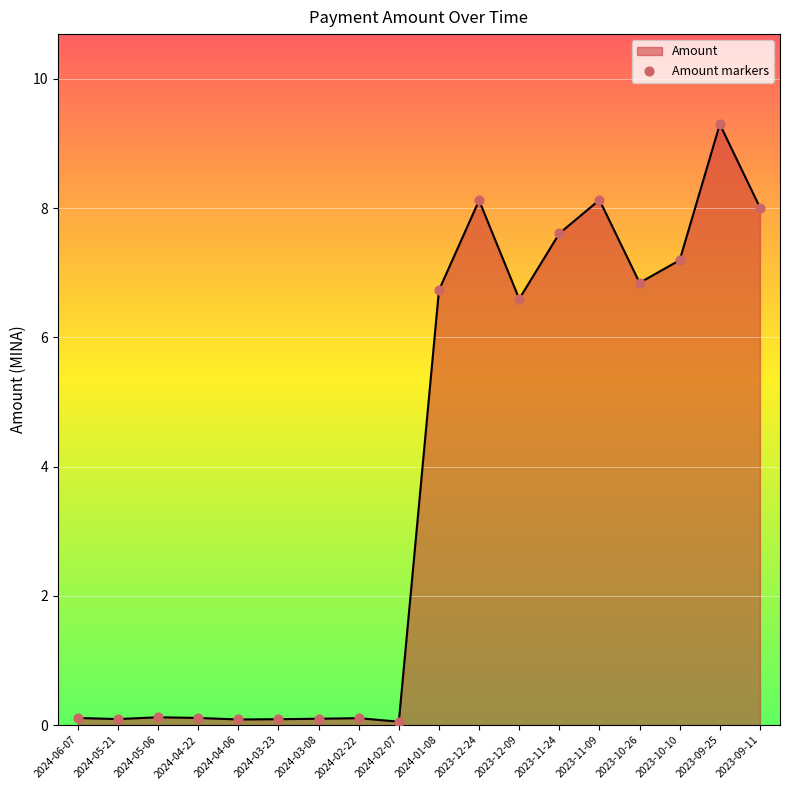

Approximately how many times larger is the value at 2023-10-10 compared to 2023-12-24?

0.9